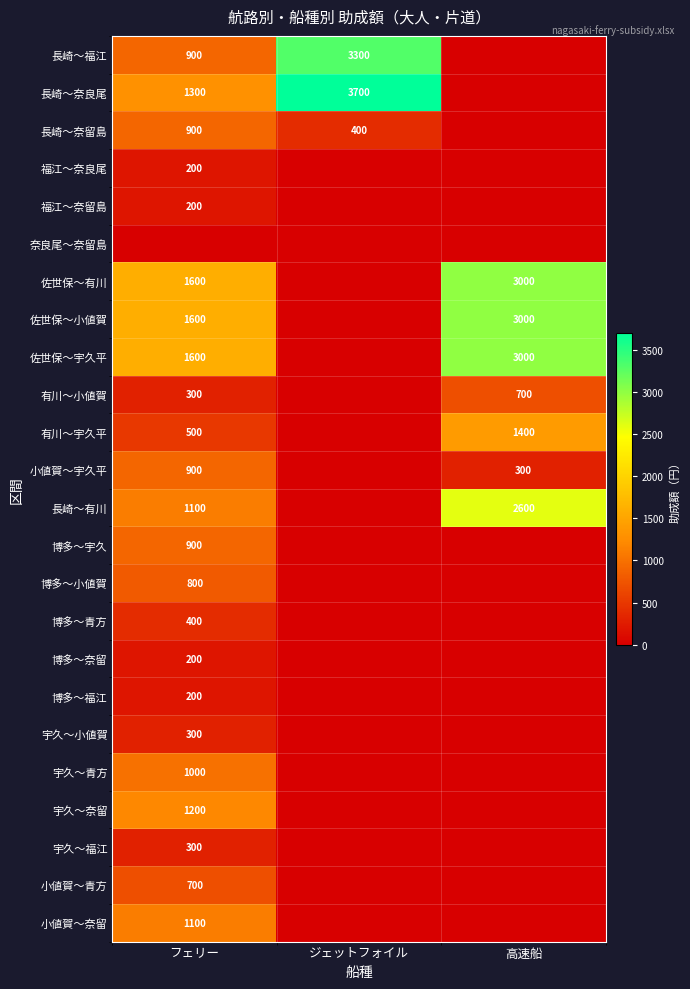

Is it true that 宇久～青方 equals 1000 at フェリー?

True